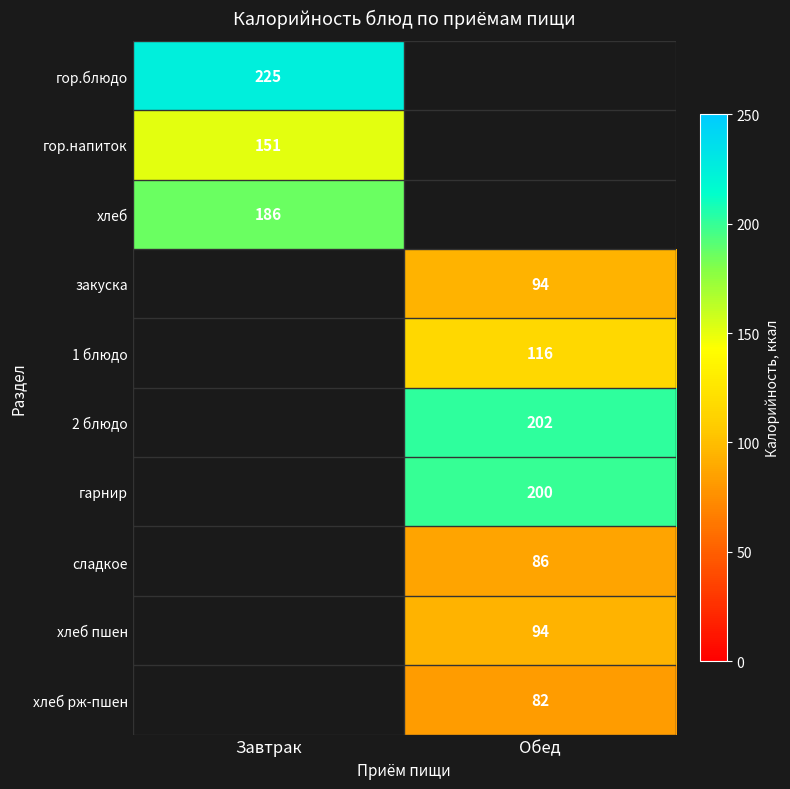

The закуска series shows 94 at Обед. True or false?

True